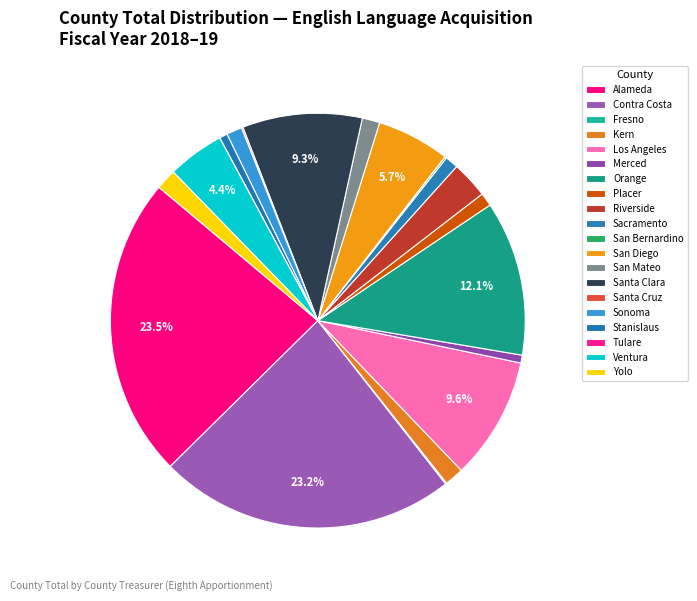

Is the sum of Ventura and Alameda greater than half?

No